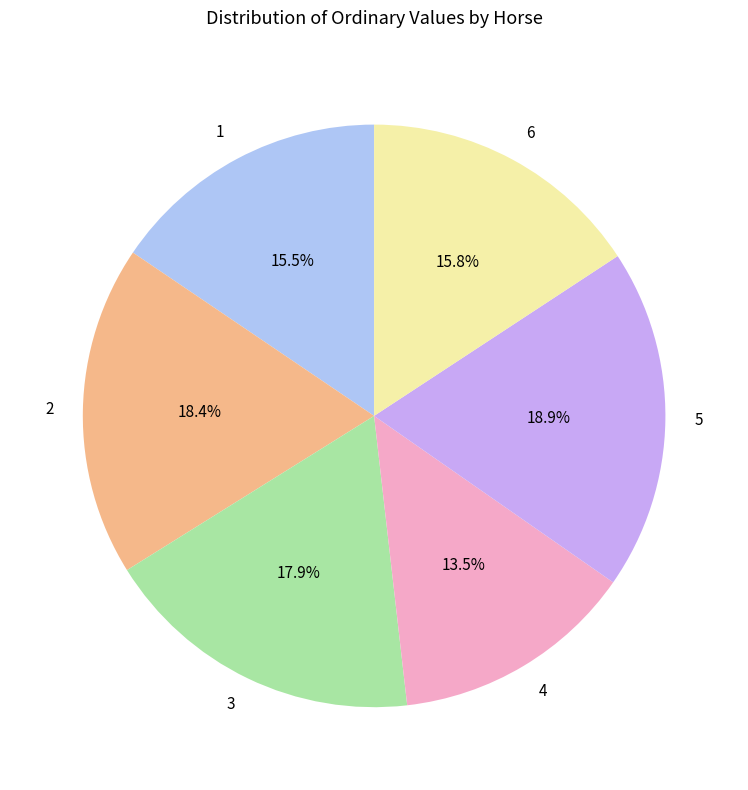

Which slice is the largest?

5